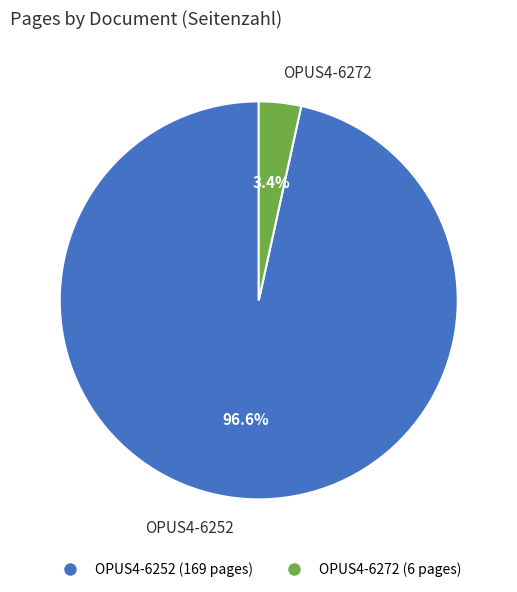

Which slice is the smallest?

OPUS4-6272